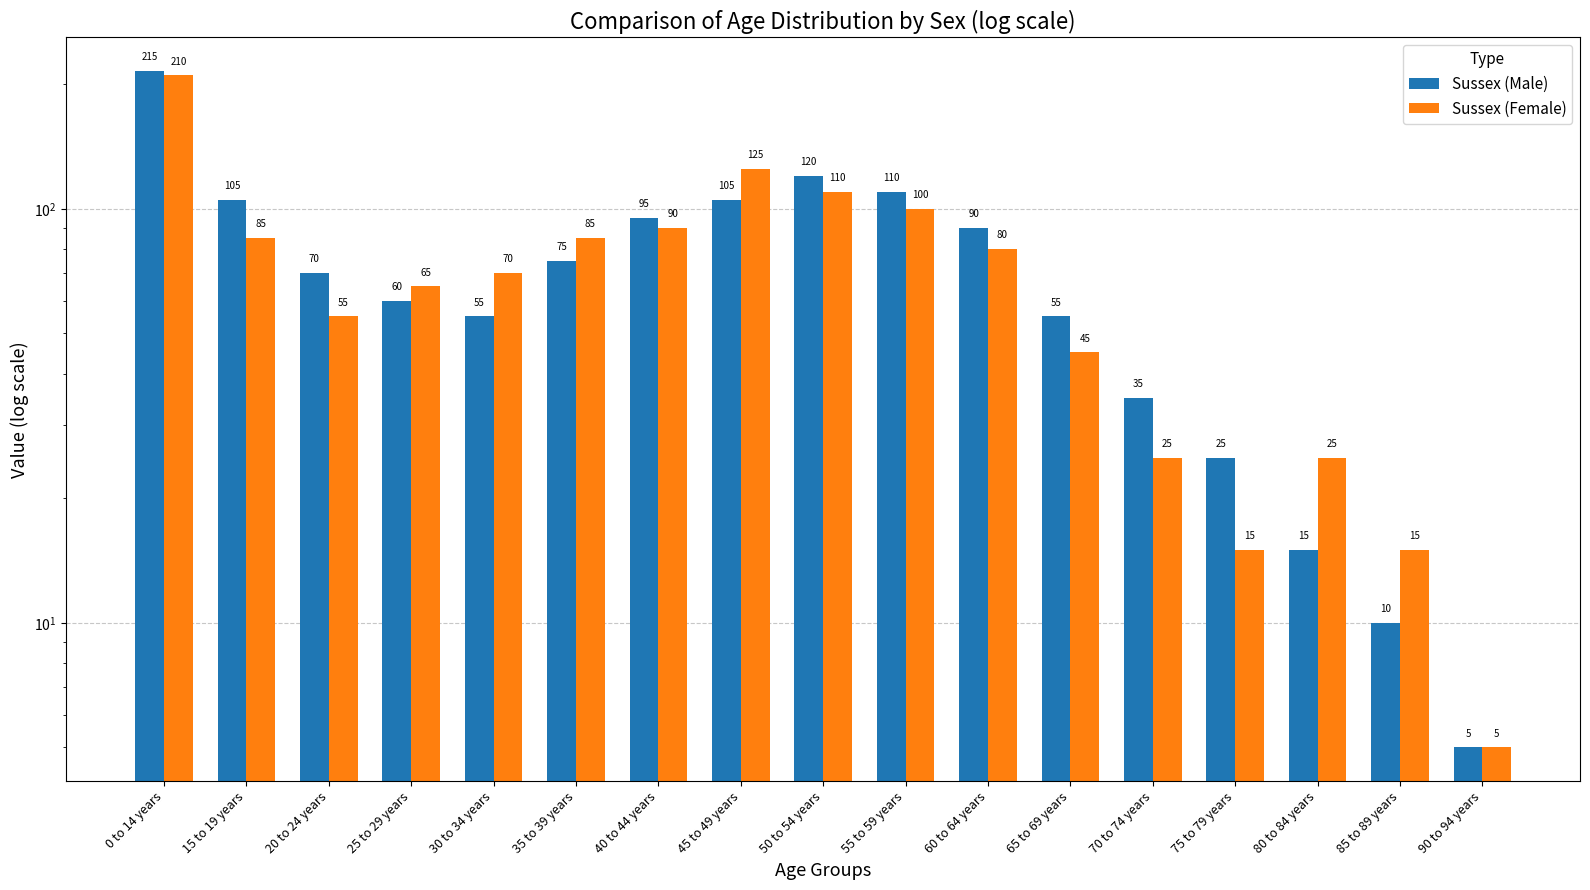

How many groups of bars are there?

17